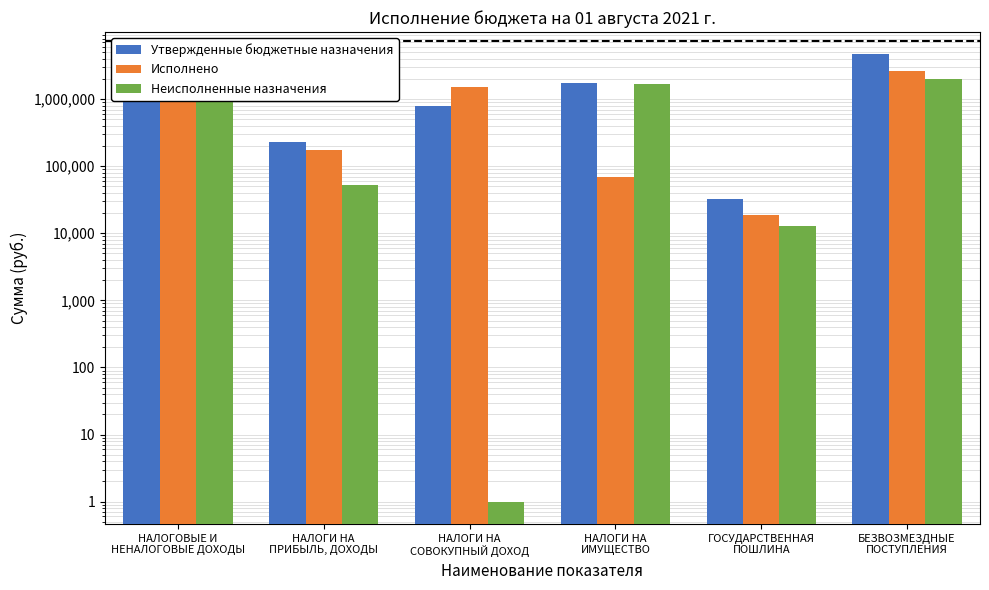

At БЕЗВОЗМЕЗДНЫЕ
ПОСТУПЛЕНИЯ, list the series in order from largest to smallest.

Утвержденные бюджетные назначения, Исполнено, Неисполненные назначения